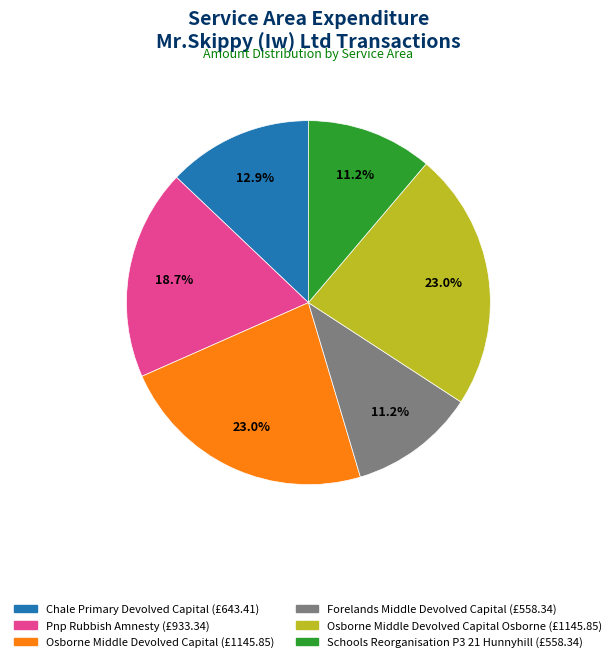

Is there a majority slice in this chart?

No